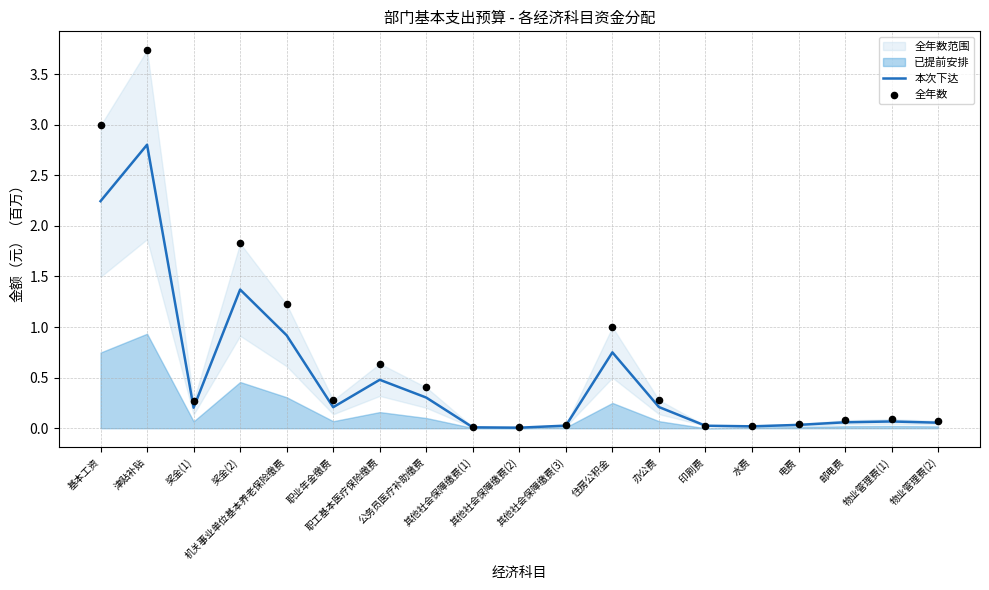

At which category is the sum across all series the highest?

津贴补贴